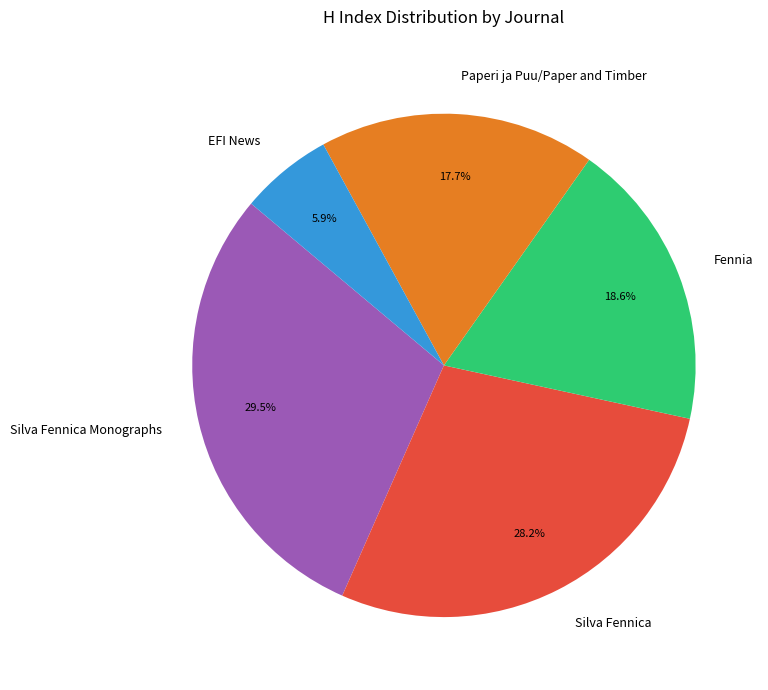

Which slice is the largest?

Silva Fennica Monographs